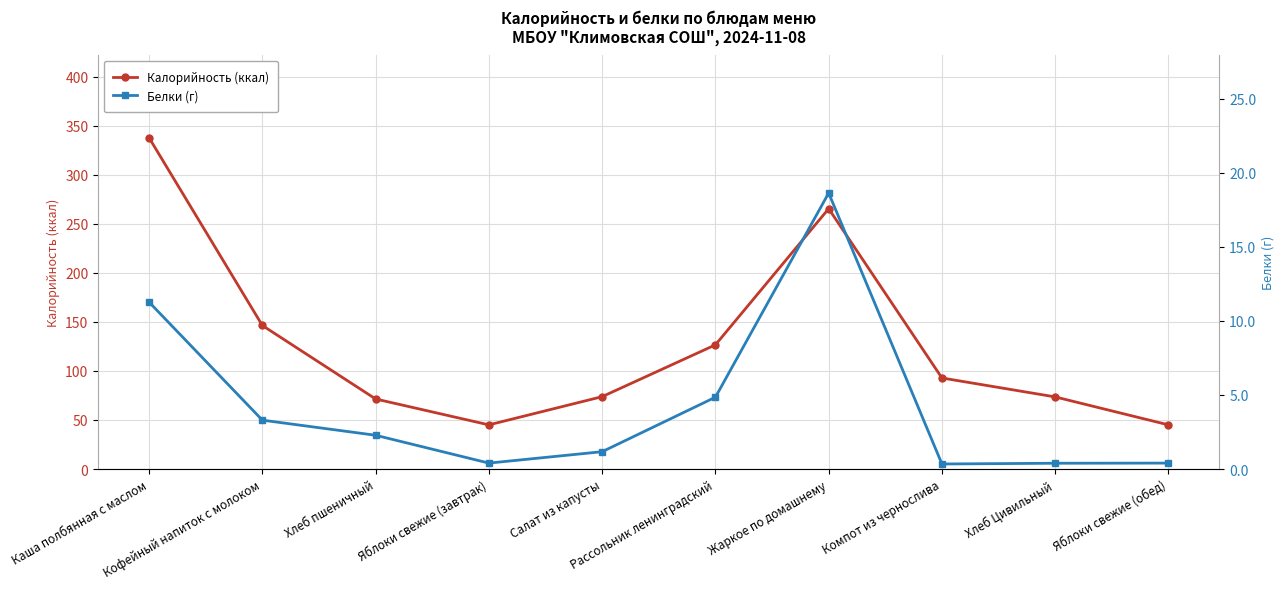

What is the value of the Белки (г) point at the 5th from the left?

1.2